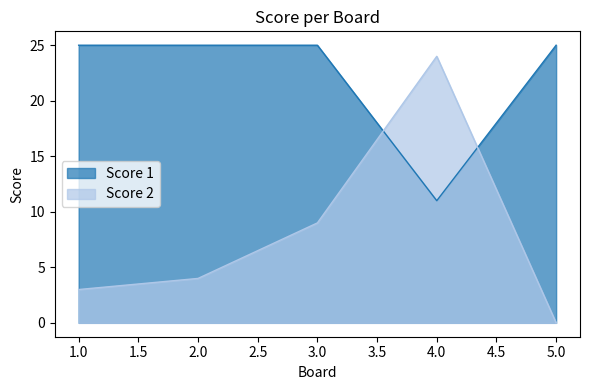

How many interior local peaks does the Score 2 series have?

1